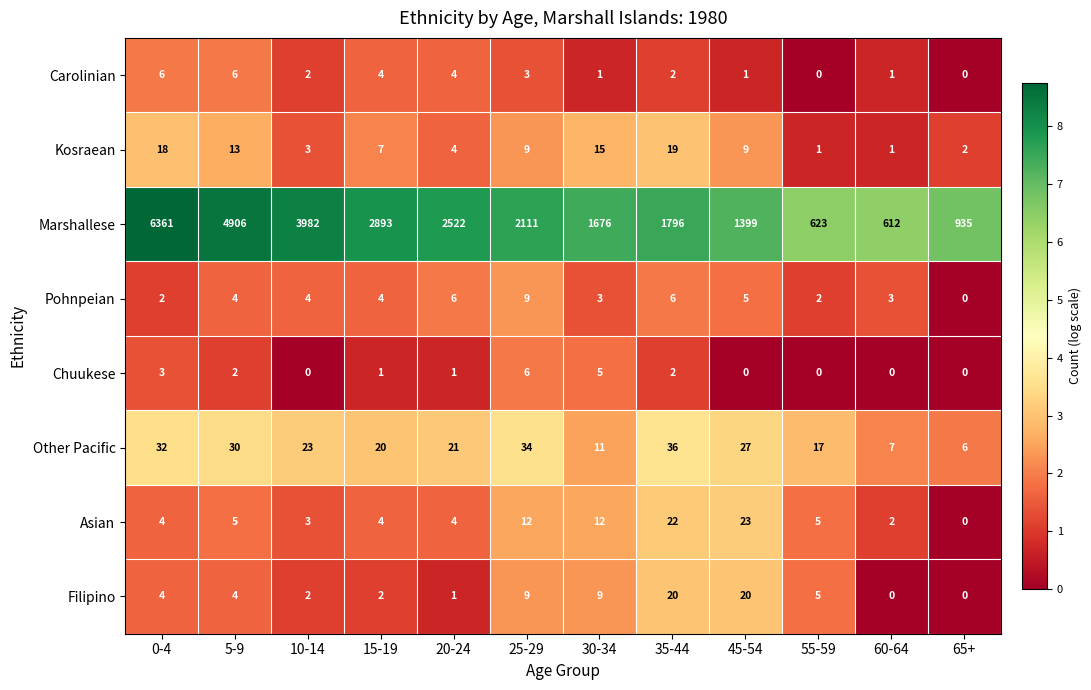

At which category is the sum across all series the highest?

0-4